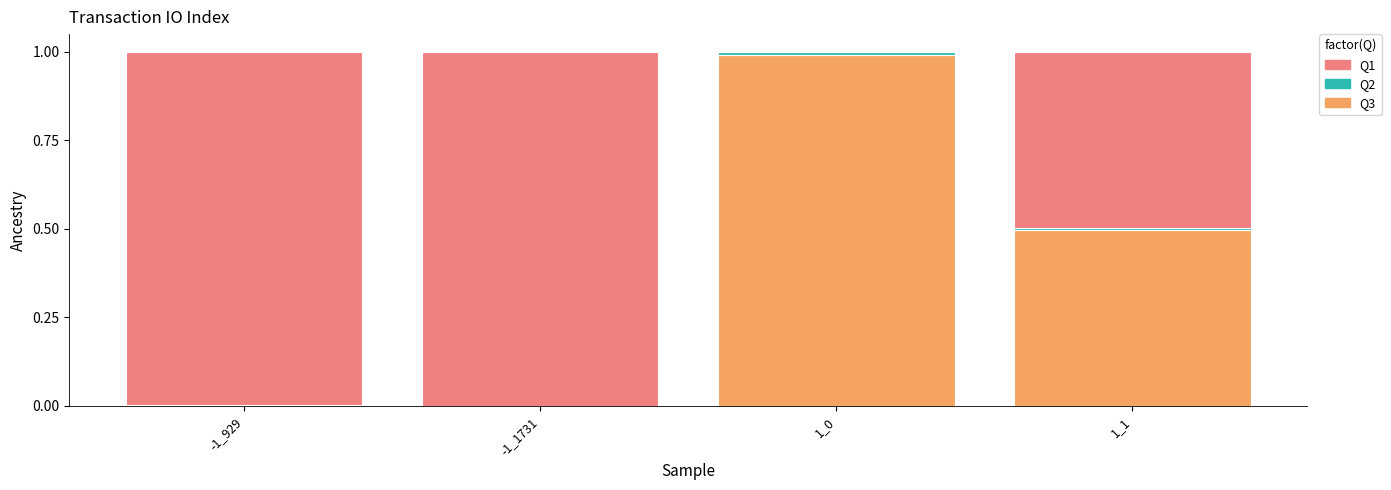

True or false: Q3 has a value of 1.0 at 1_0.

True